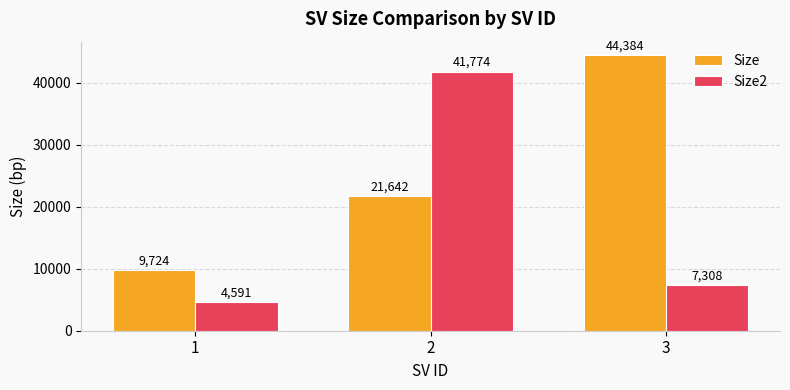

How many data points in Size2 are less than 7308?

1